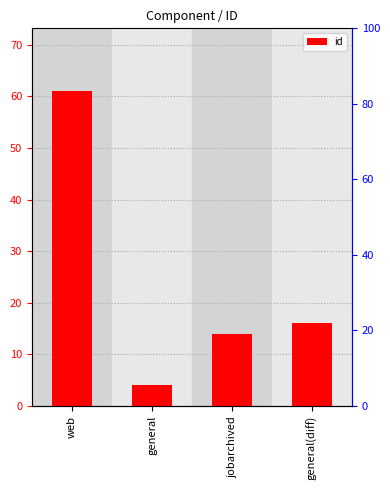

Which has a higher value, web or general(diff)?

web